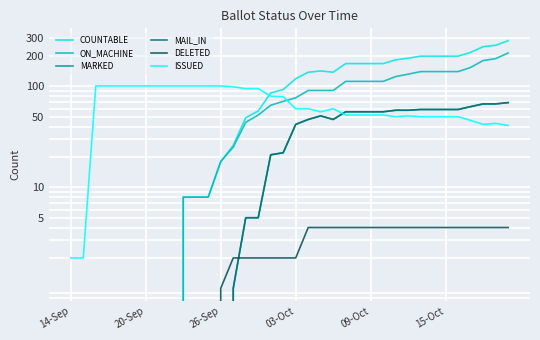

Which series ends up on top after the final intersection of ISSUED and ON_MACHINE?

ON_MACHINE